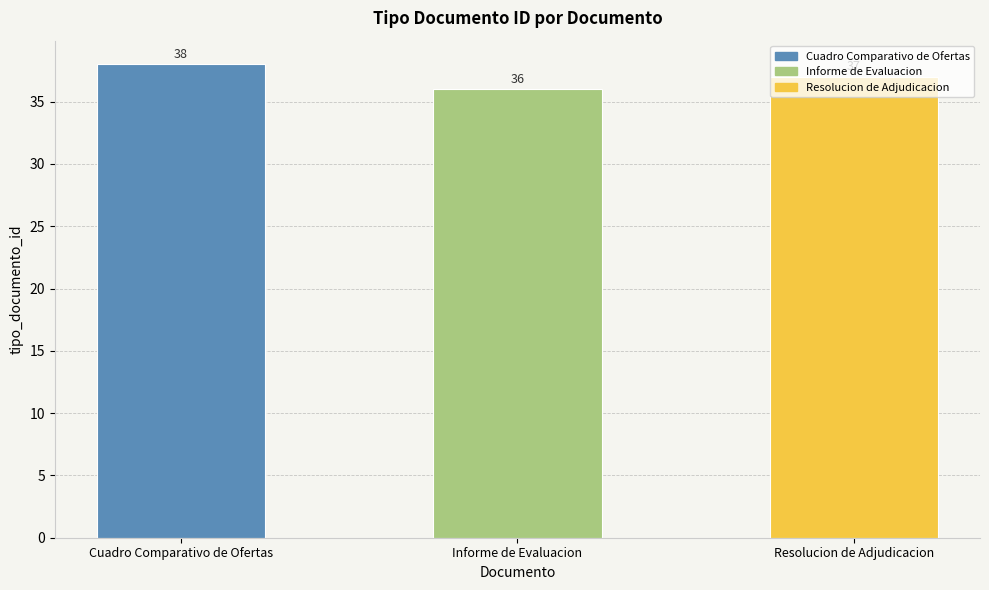

What is the change in value from Informe de Evaluacion to Resolucion de Adjudicacion?

+1